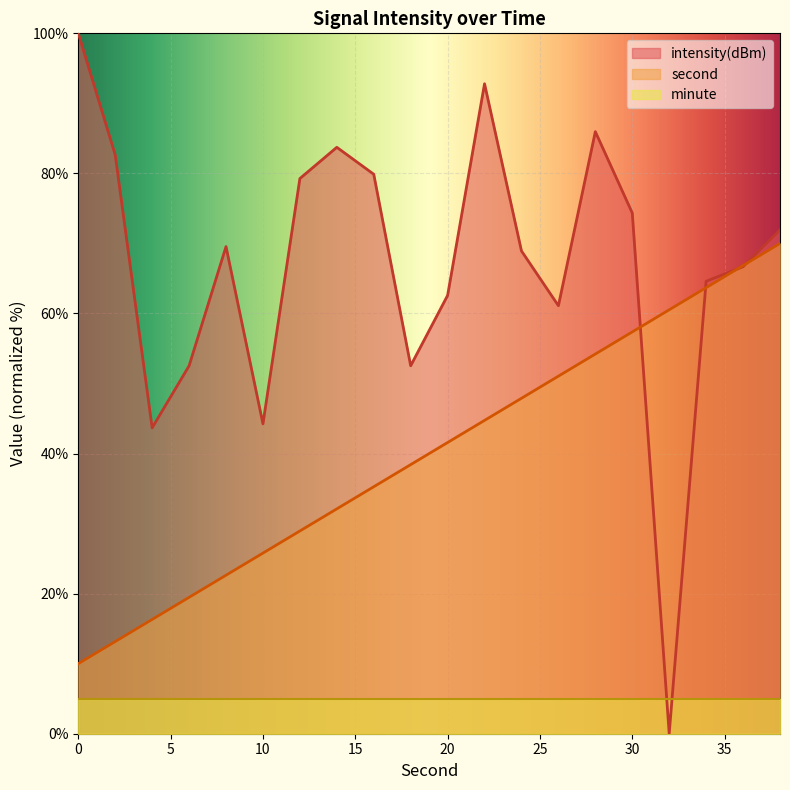

List the labels in order of second value, smallest first.

0, 2, 4, 6, 8, 10, 12, 14, 16, 18, 20, 22, 24, 26, 28, 30, 32, 34, 36, 38